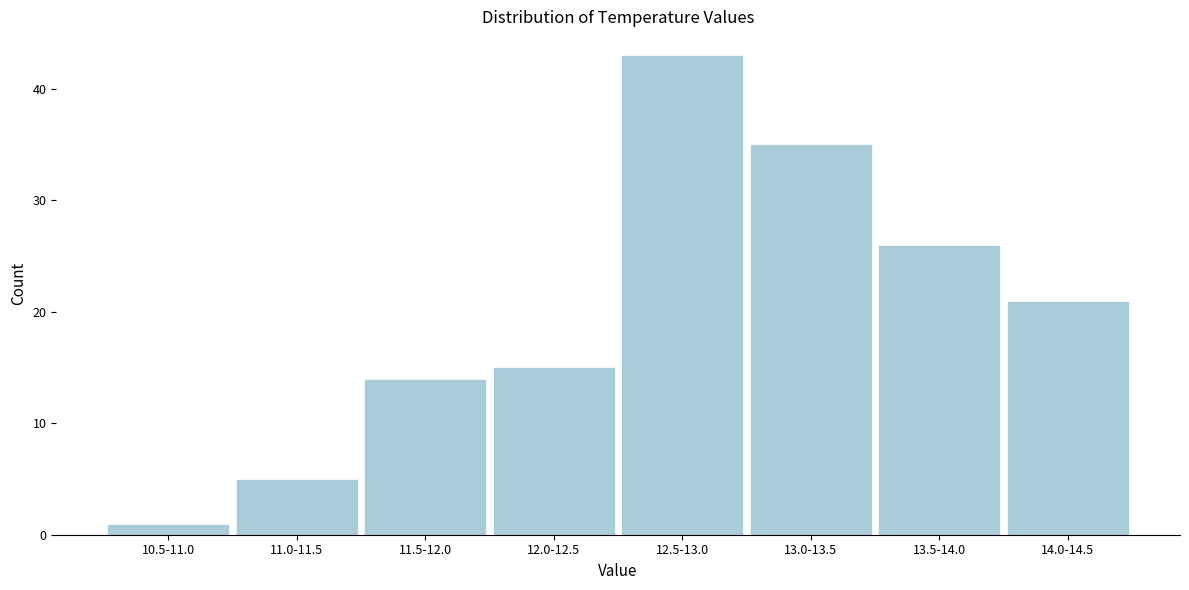

Reading right to left, what are all the values shown in this chart?

14.0-14.5=21	13.5-14.0=26	13.0-13.5=35	12.5-13.0=43	12.0-12.5=15	11.5-12.0=14	11.0-11.5=5	10.5-11.0=1